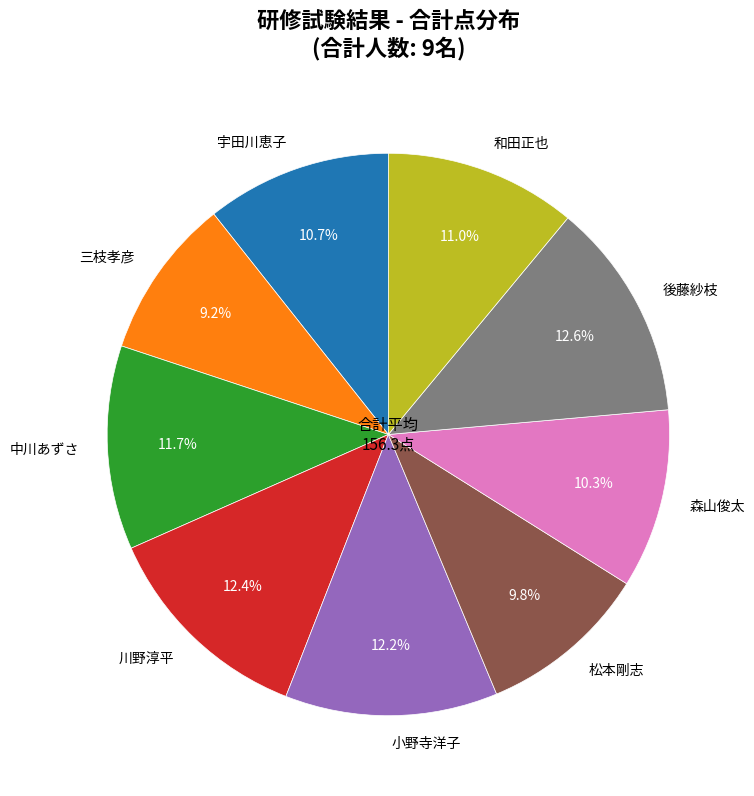

Is 三枝孝彦 the majority of the pie?

No